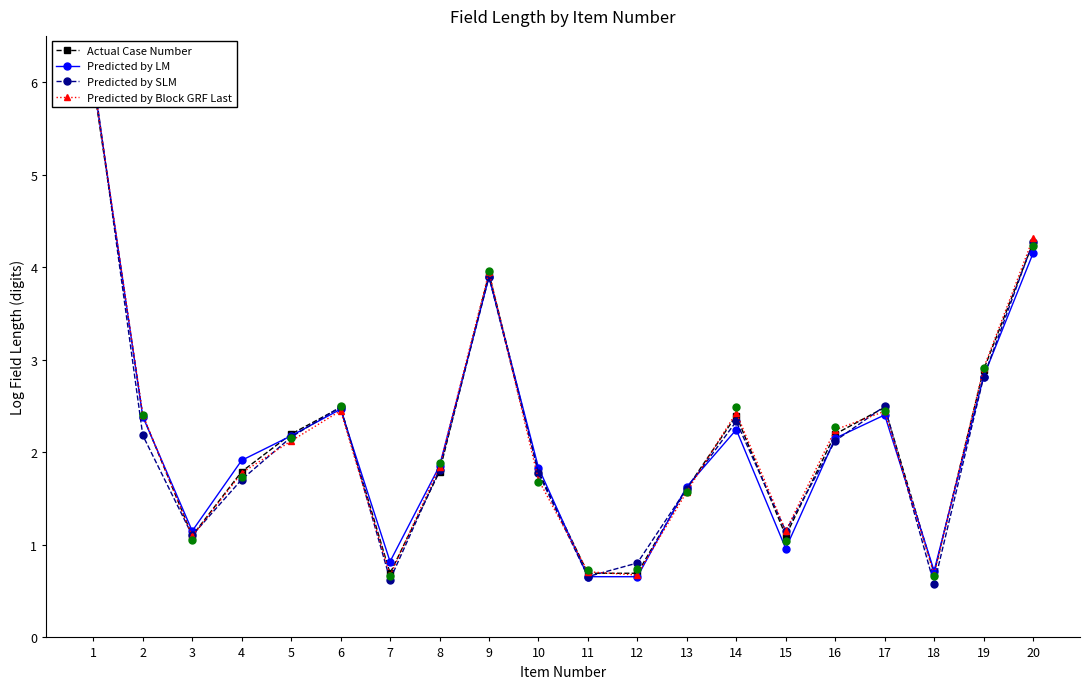

Which series changed the most between 4 and 12?

Predicted by LM